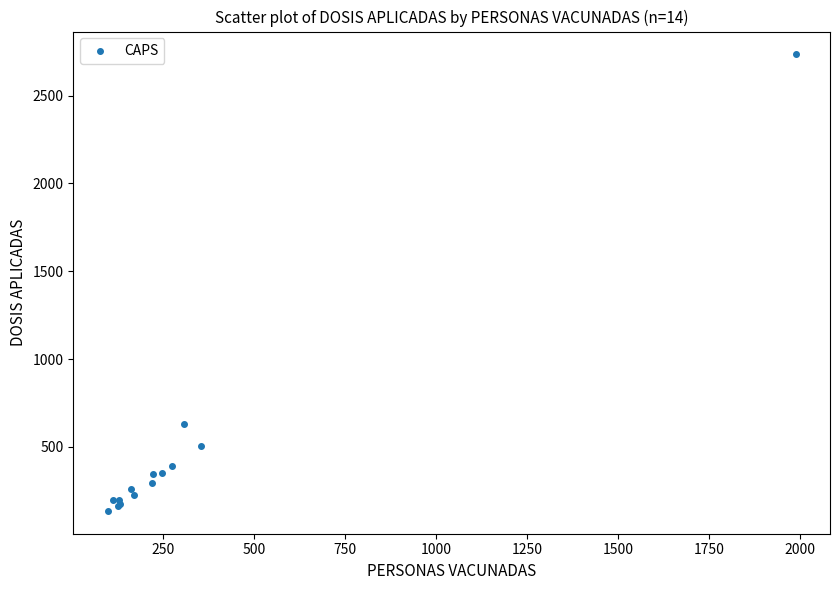

What Y value in the scatter plot is closest to 1435?

628